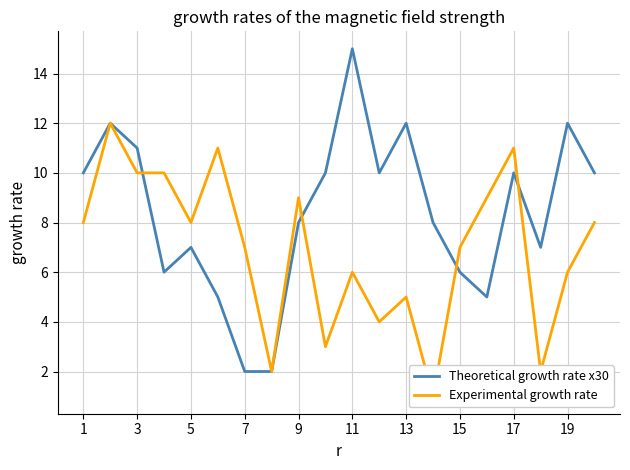

What is the greatest value displayed?

15